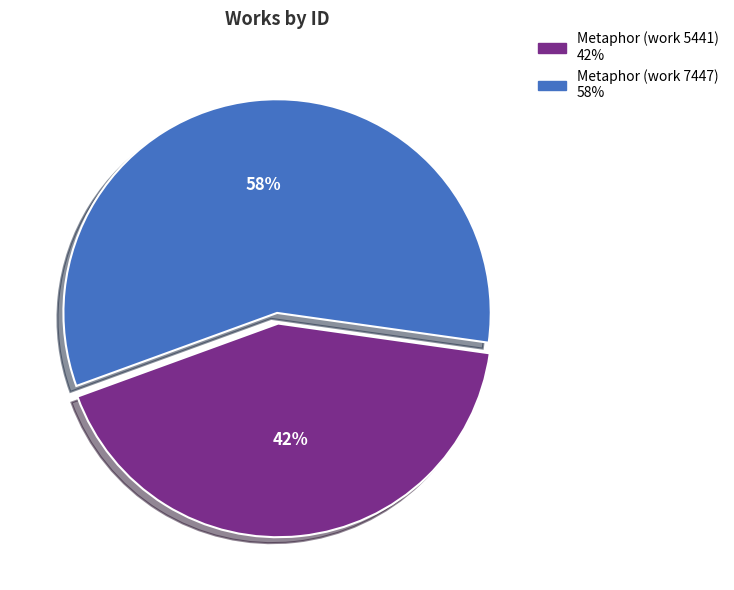

True or false: Metaphor (work 7447) accounts for 49% of the total.

False